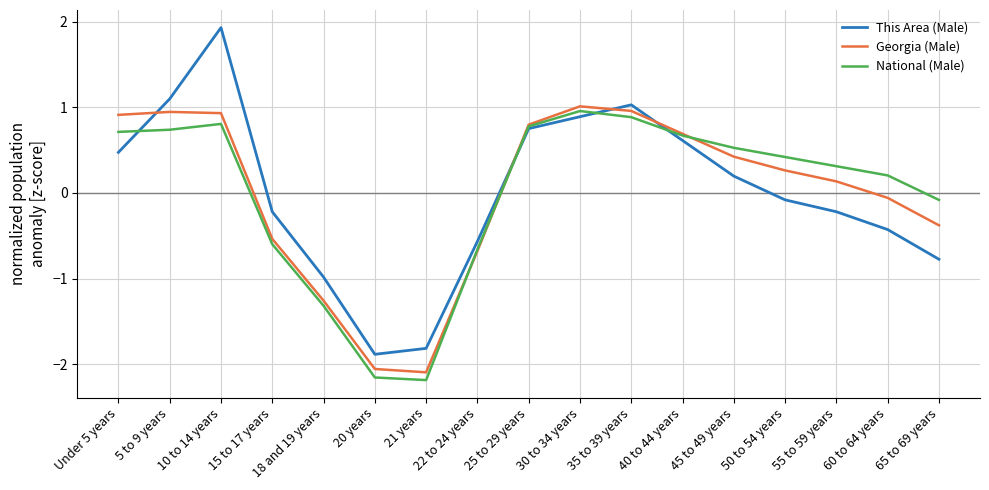

Rank the series by their maximum value, from lowest to highest.

National (Male), Georgia (Male), This Area (Male)